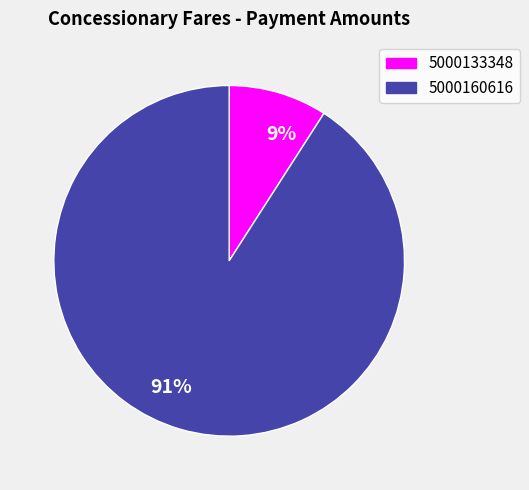

How many slices are in this pie chart?

2